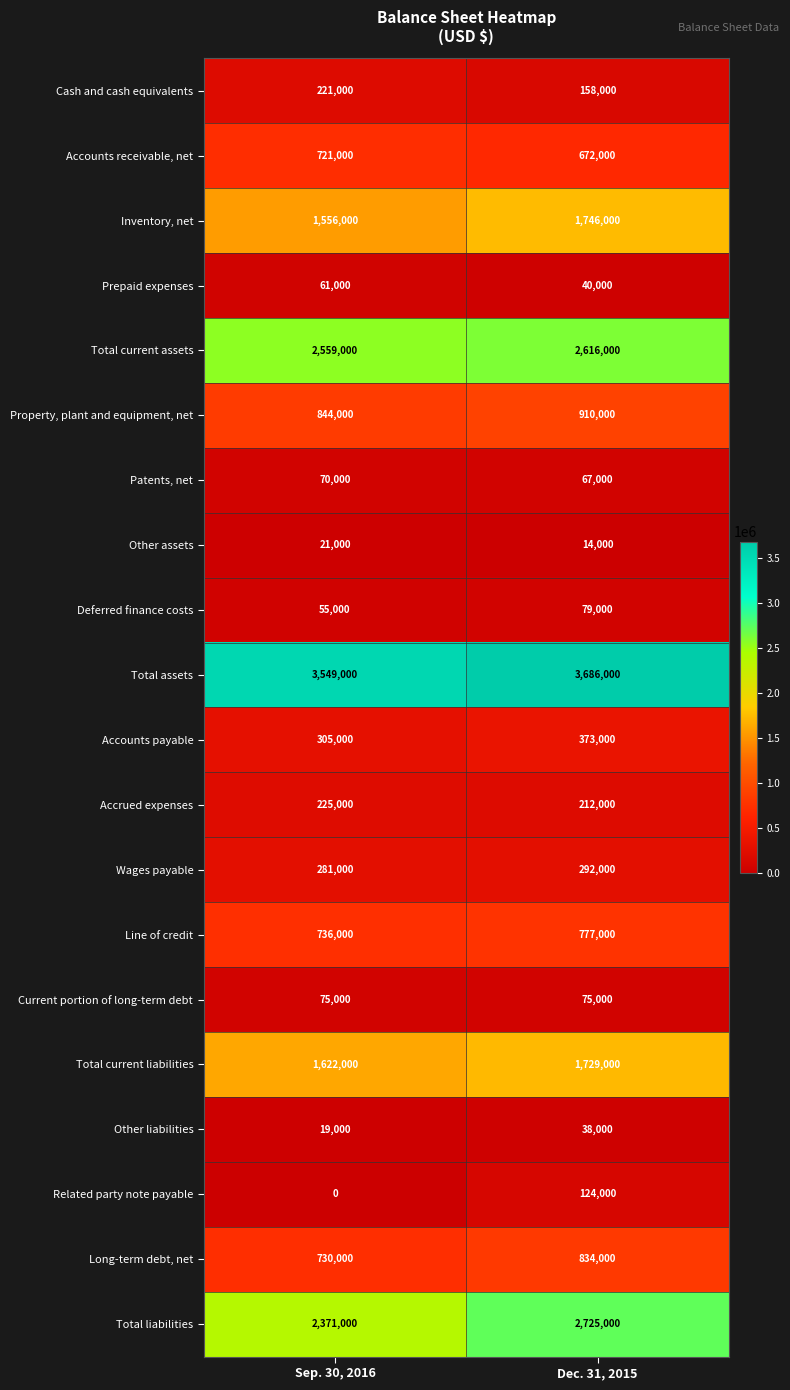

What is the spread (max minus min) of values at Dec. 31, 2015?

3672000